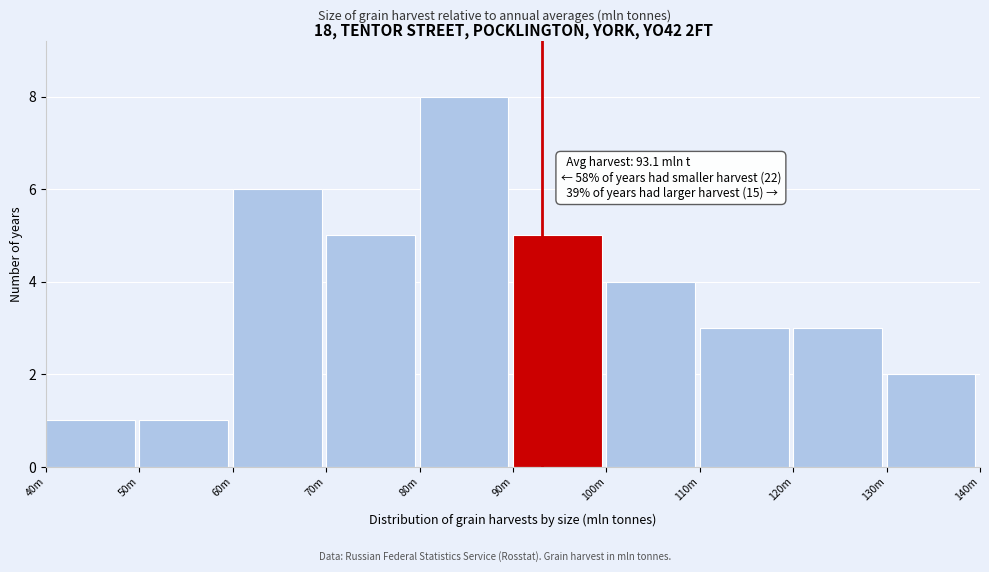

Reading left to right, extract all data points from this chart.

1	1	6	5	8	5	4	3	3	2